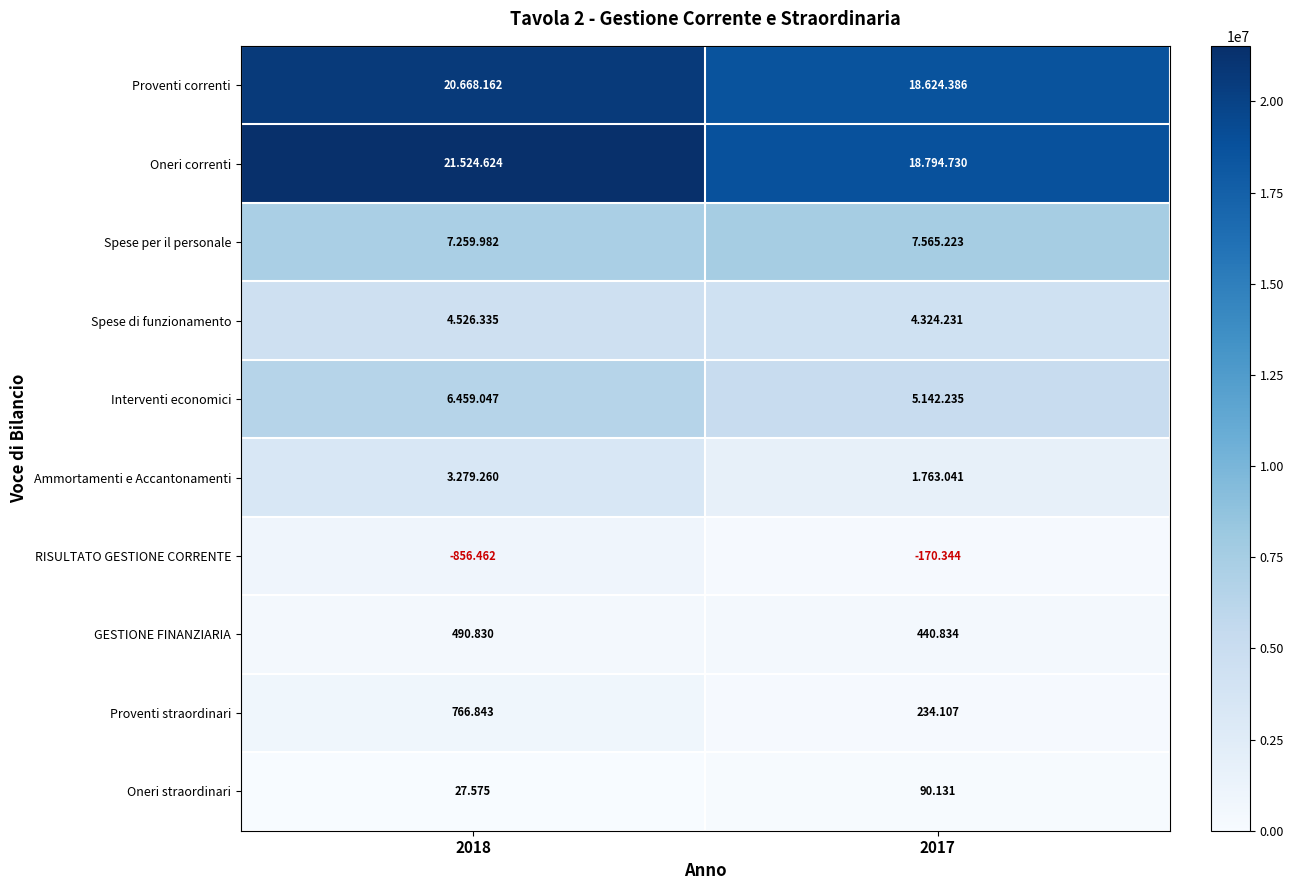

Is the value of Spese di funzionamento at 2018 greater than the value of Ammortamenti e Accantonamenti at 2018?

Yes